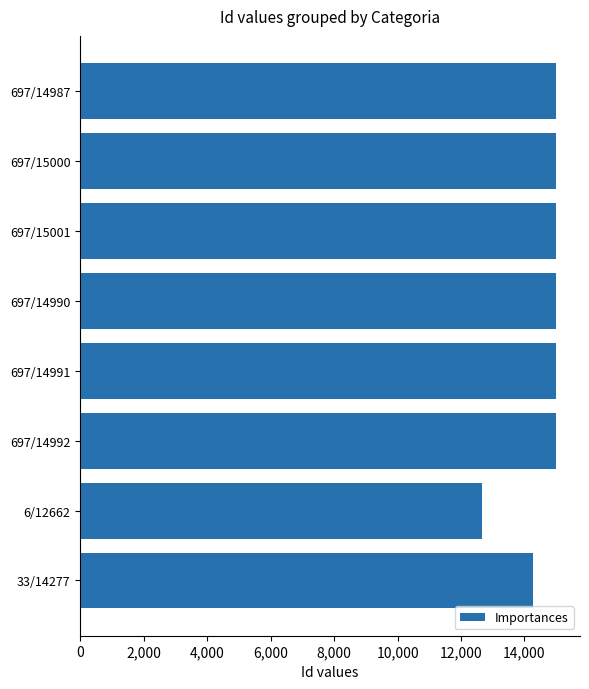

How many distinct data groups are displayed?

1